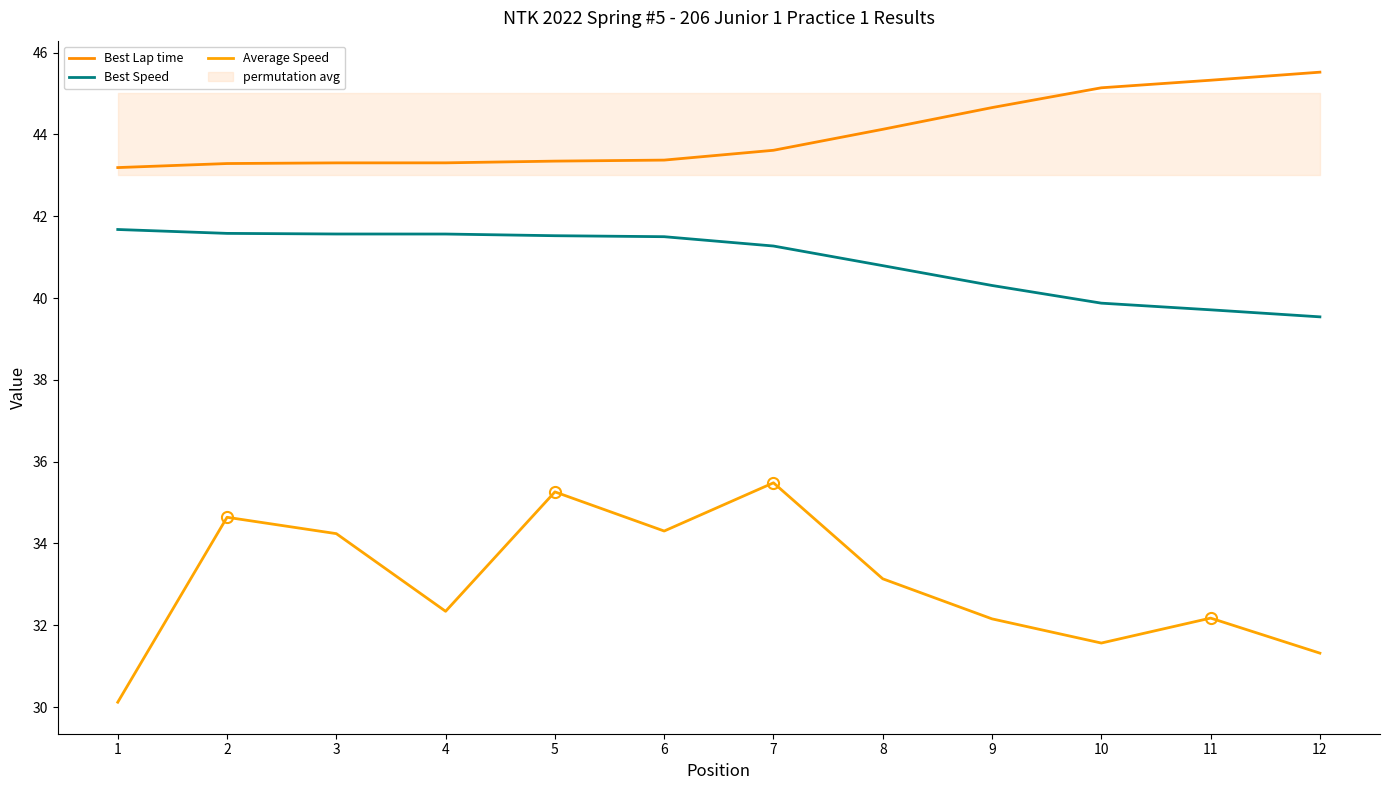

True or false: Average Speed has more than 0 interior local peaks.

True